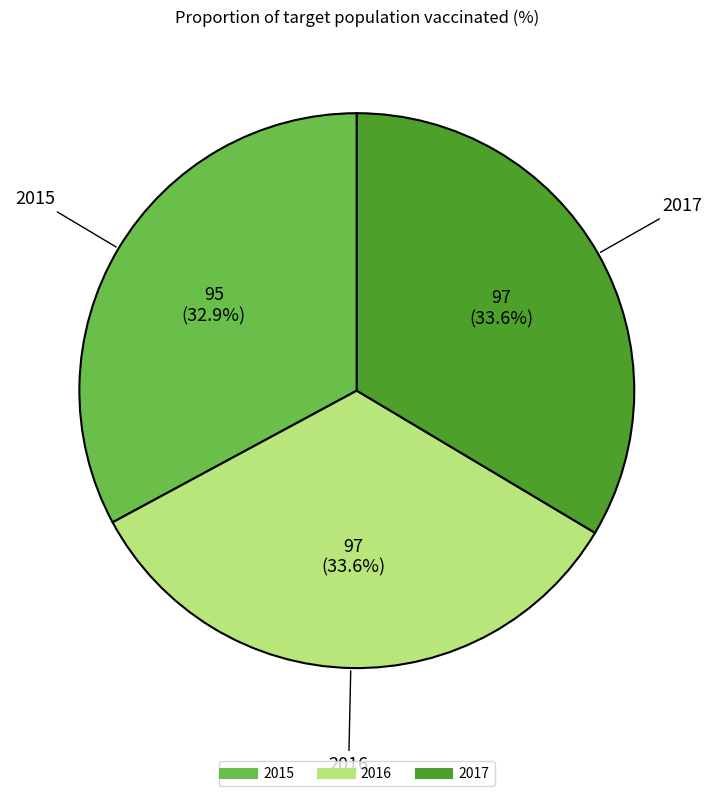

What portion of the pie excludes 2015?

67.1%